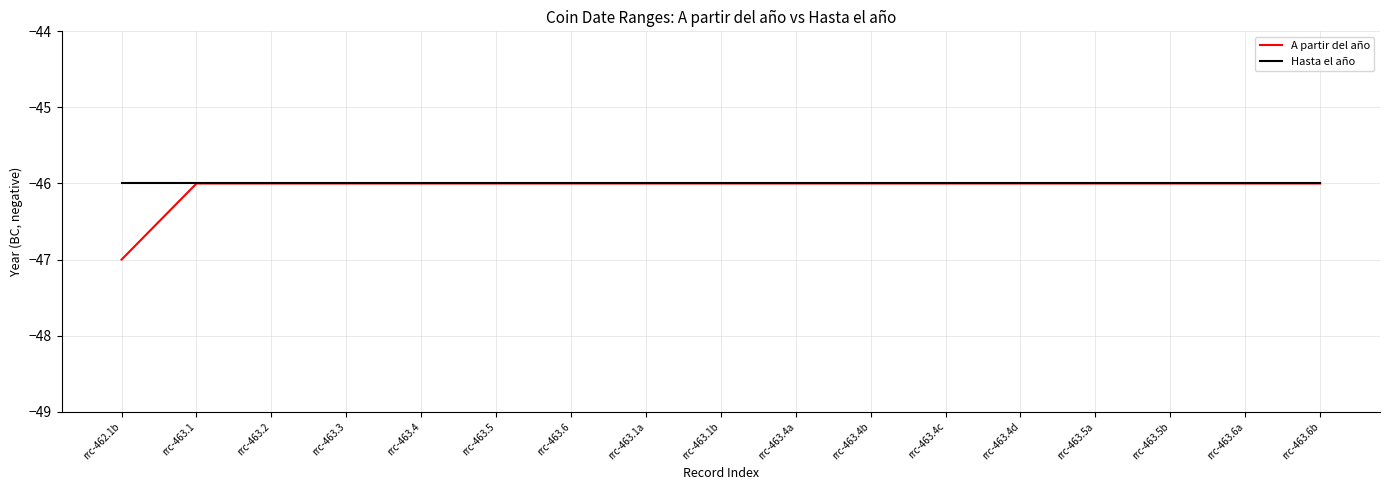

Between rrc-462.1b and rrc-463.6, which series saw the biggest shift?

A partir del año